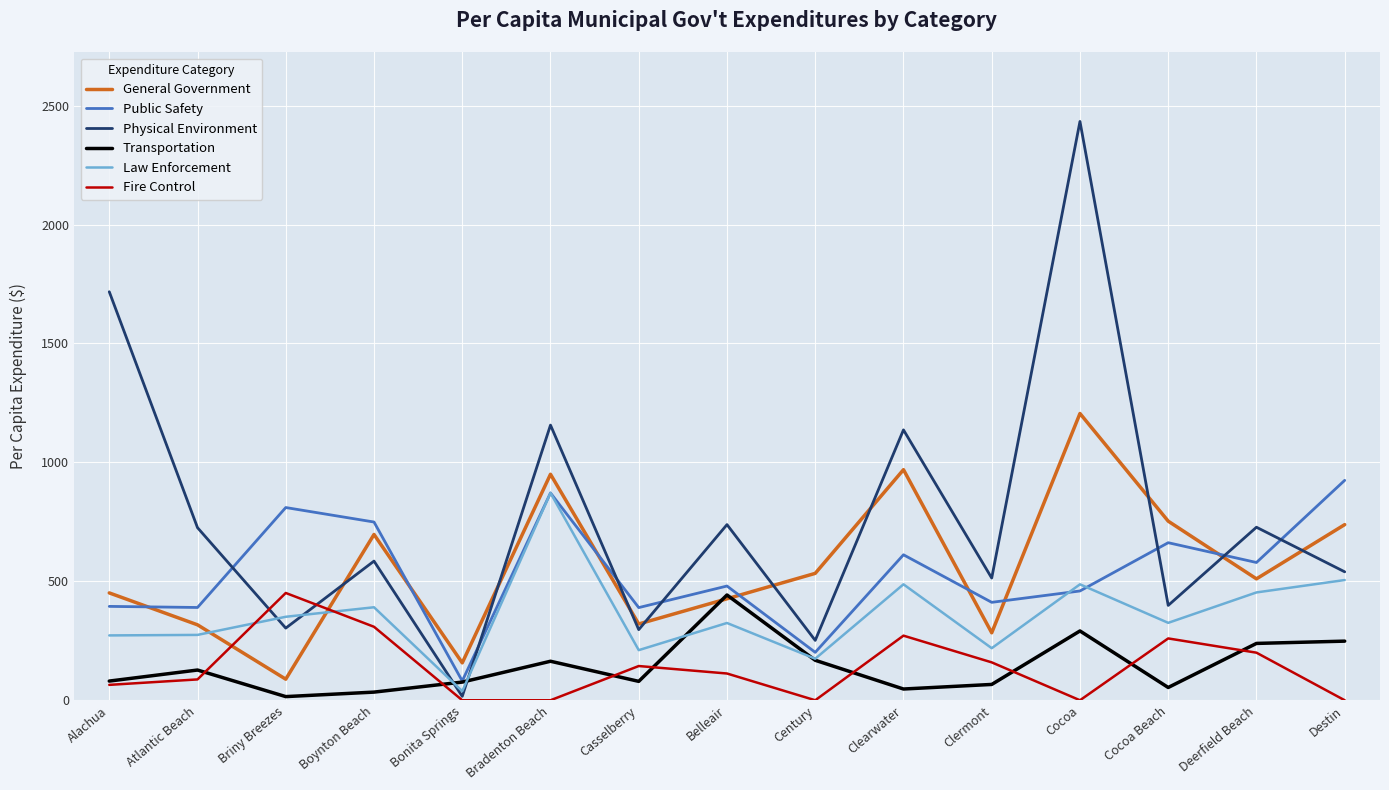

Is it true that Fire Control equals 669.9 at Briny Breezes?

False